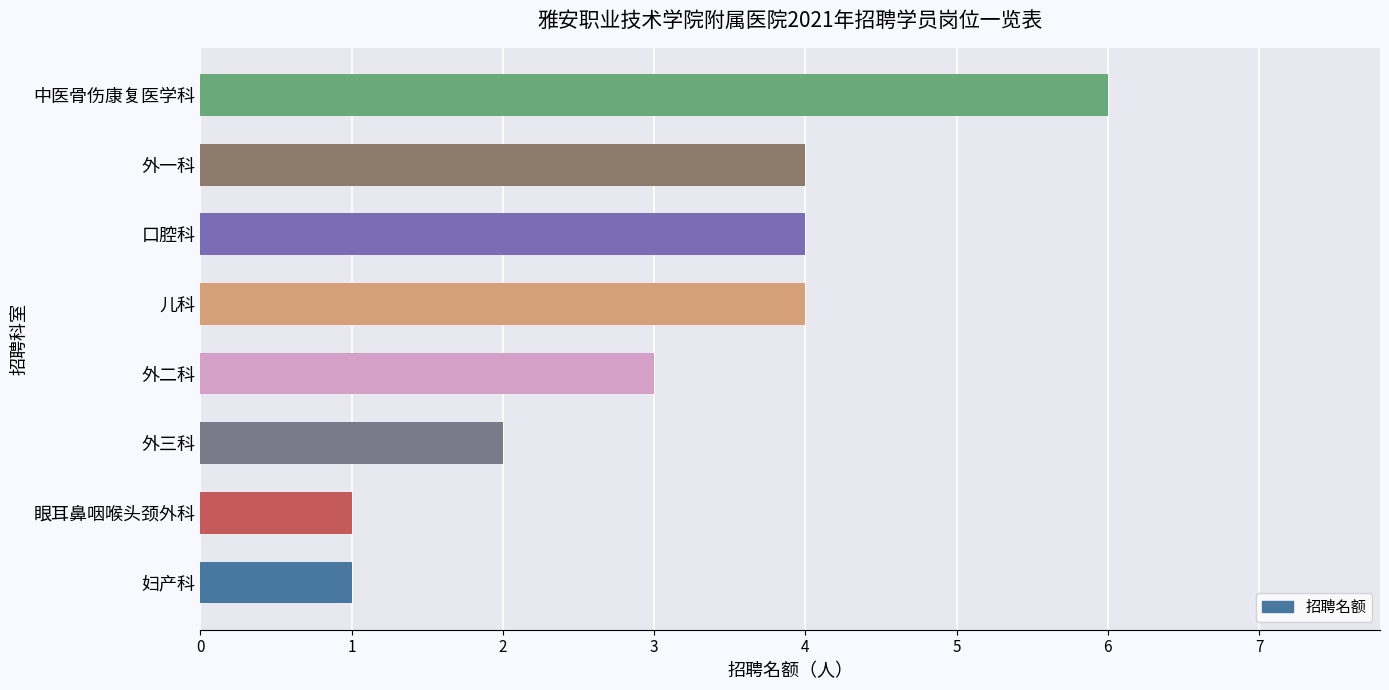

What is the minimum value shown in the chart?

1